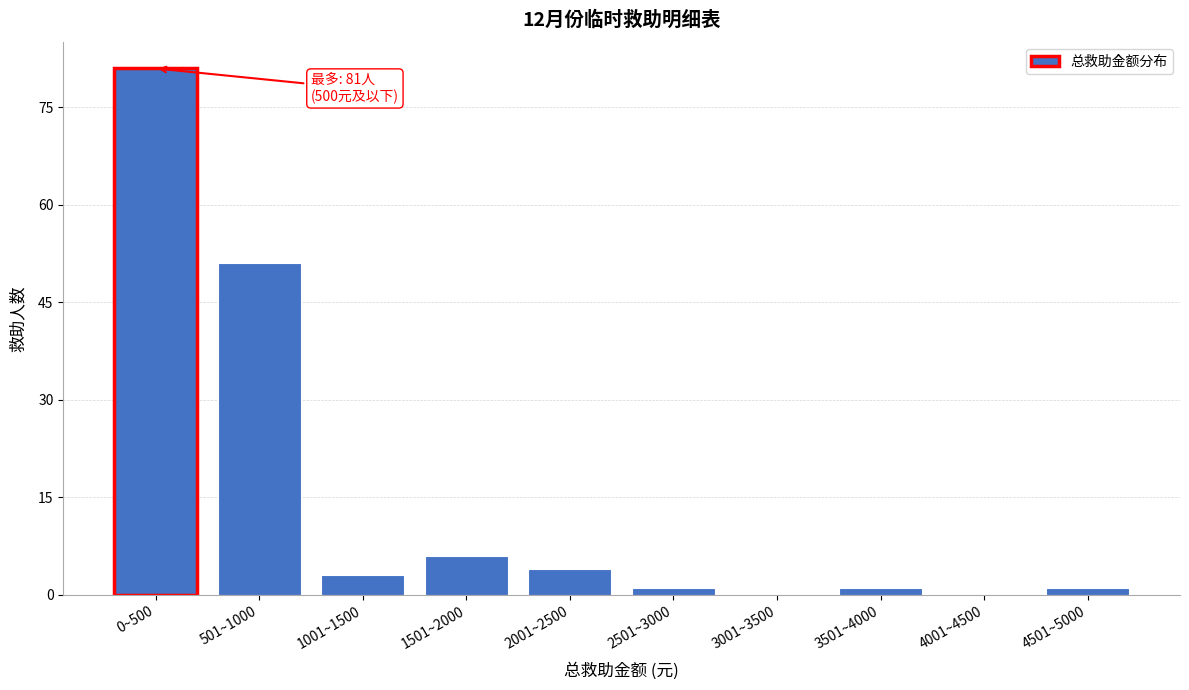

Reading left to right, transcribe all the data shown in this chart.

0~500=81	501~1000=51	1001~1500=3	1501~2000=6	2001~2500=4	2501~3000=1	3001~3500=0	3501~4000=1	4001~4500=0	4501~5000=1